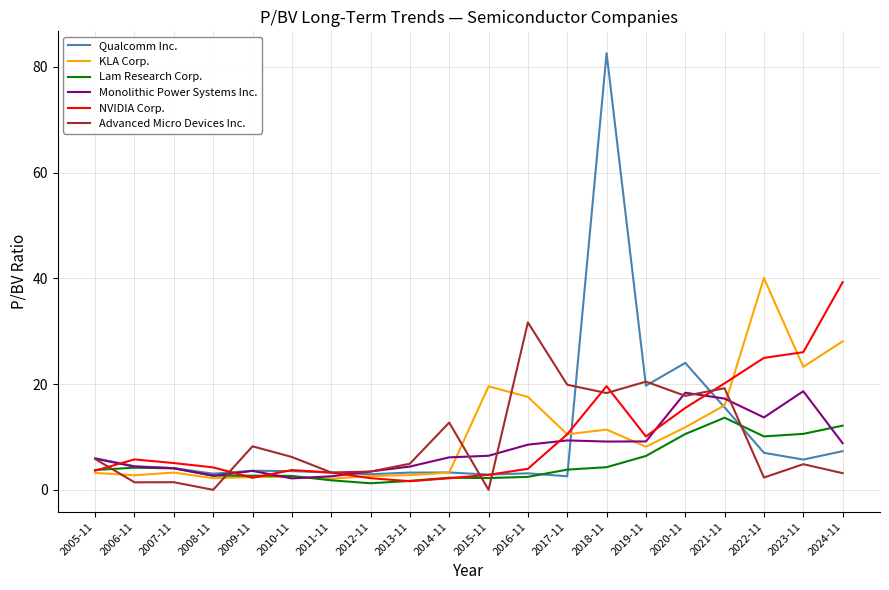

What is the greatest value displayed?

82.6